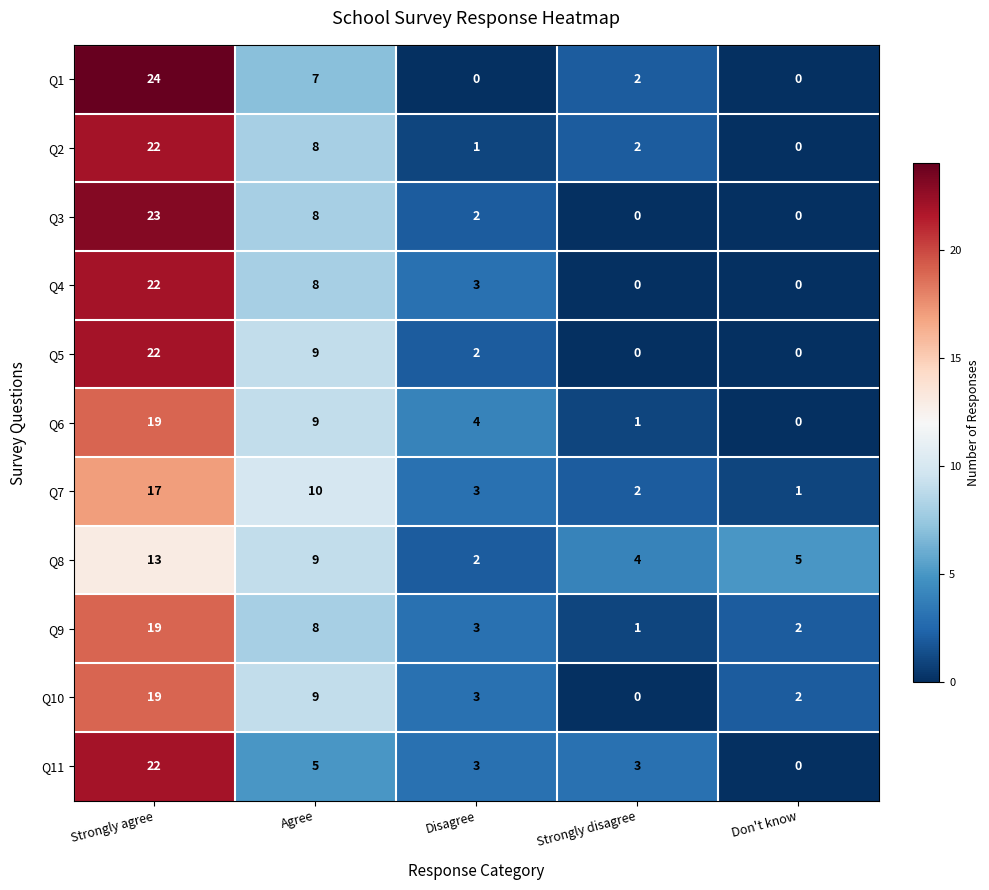

Where does the Q4 series first go above 3?

Strongly agree